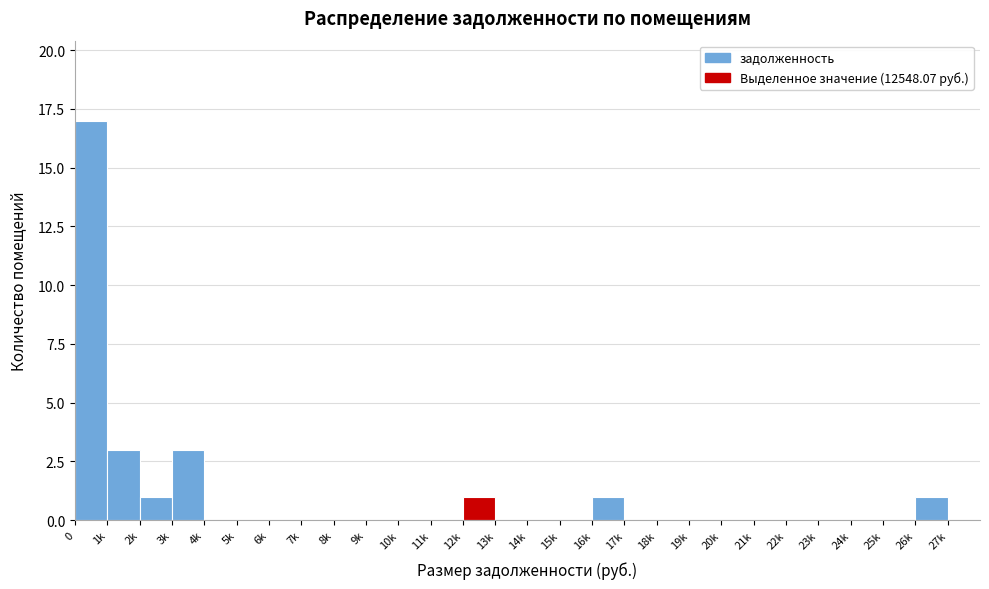

Reading left to right, transcribe all the data shown in this chart.

0=17	1k=3	2k=1	3k=3	4k=0	5k=0	6k=0	7k=0	8k=0	9k=0	10k=0	11k=0	12k=1	13k=0	14k=0	15k=0	16k=1	17k=0	18k=0	19k=0	20k=0	21k=0	22k=0	23k=0	24k=0	25k=0	26k=1	27k=0